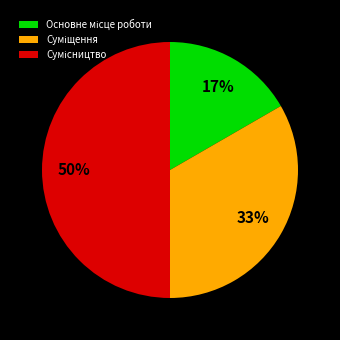

To the nearest percent, what is the average slice percentage?

33%